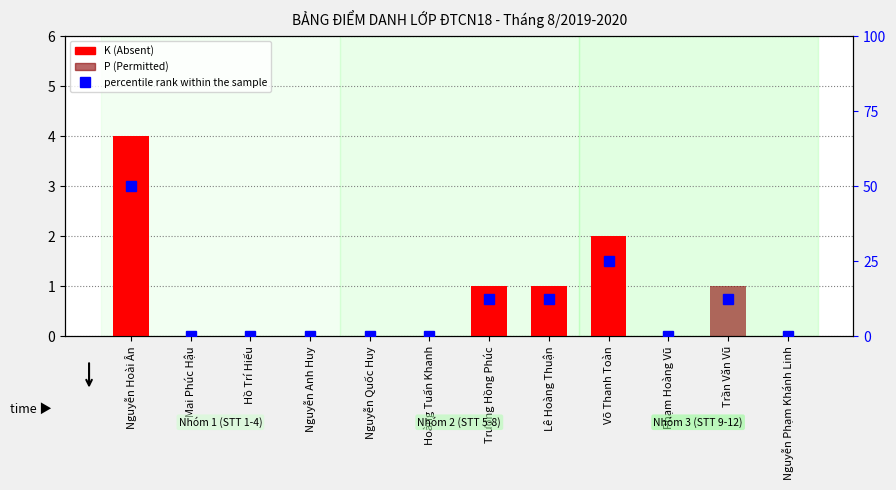

What is the sum of the percentile rank within the sample values at Lê Hoàng Thuận and Trần Văn Vũ?

25.0